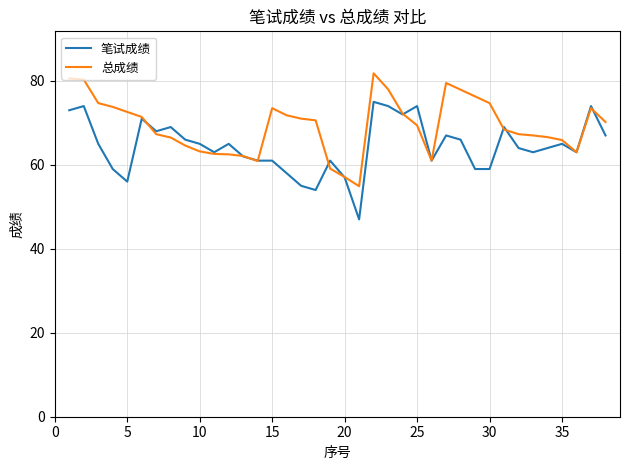

What is the average value of the 总成绩 series?

69.3